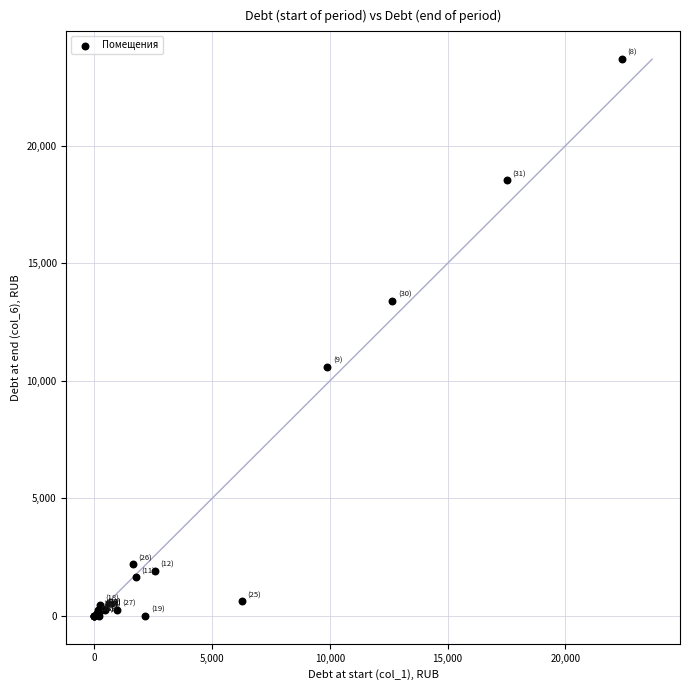

What Y value in the scatter plot is closest to 11845?

10586.6